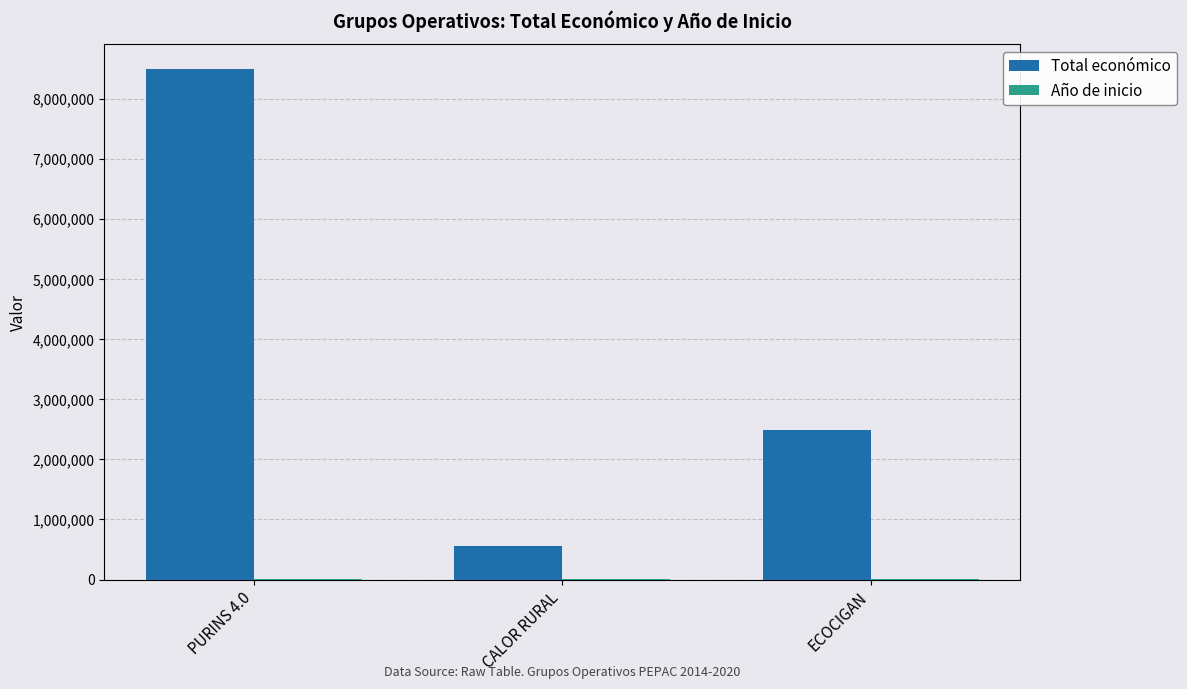

Which series has the largest total across all categories?

Total económico